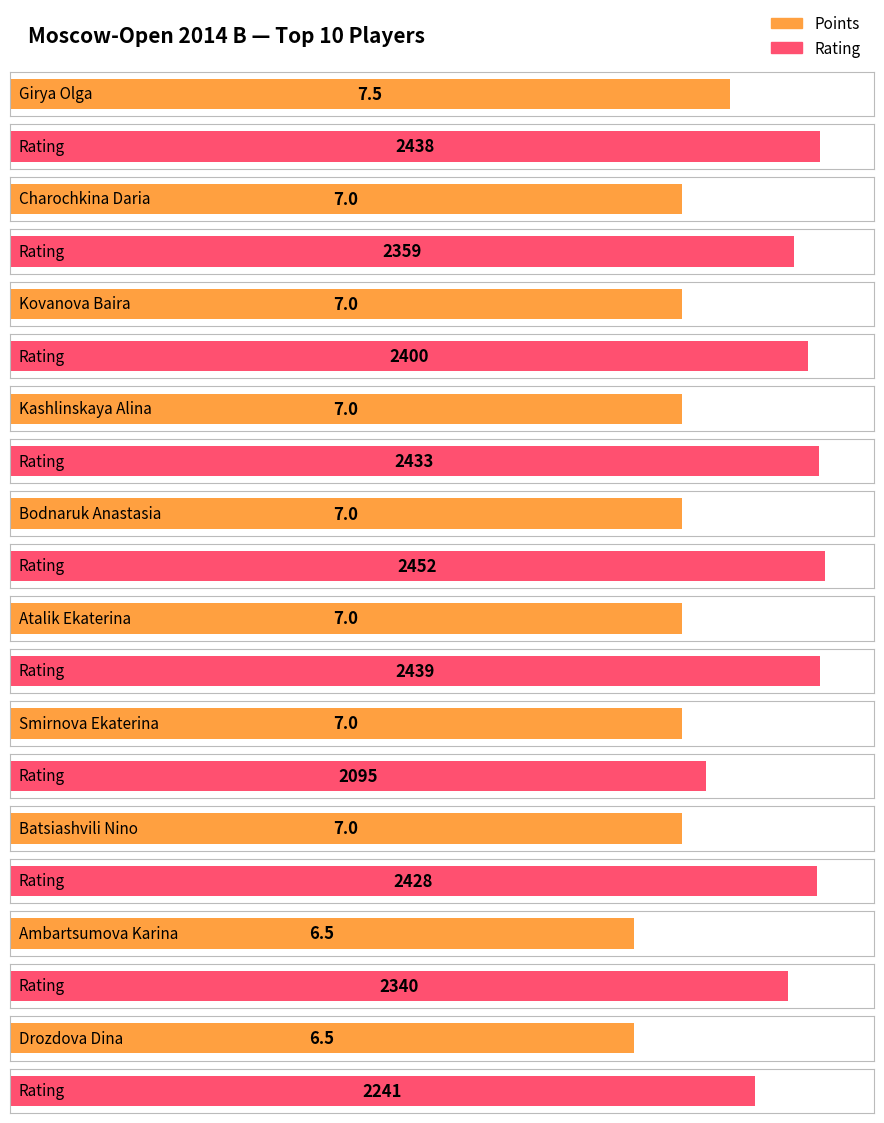

The Points series shows 11.3 at Drozdova Dina. True or false?

False